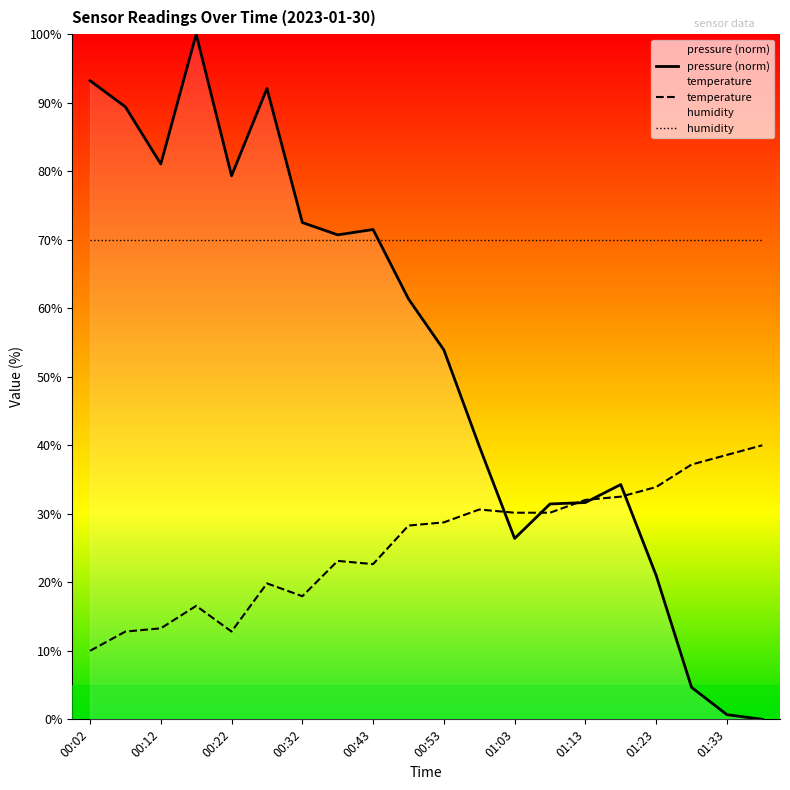

How many interior local peaks does the pressure series have?

4